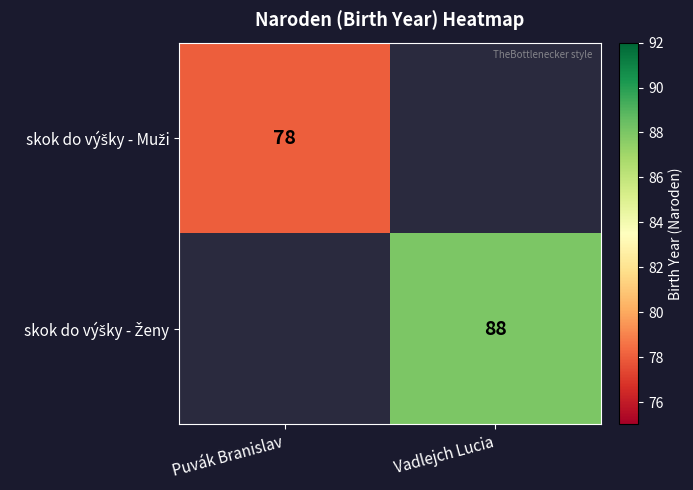

Rank the categories by skok do výšky - Muži value from lowest to highest.

Puvák Branislav, Vadlejch Lucia